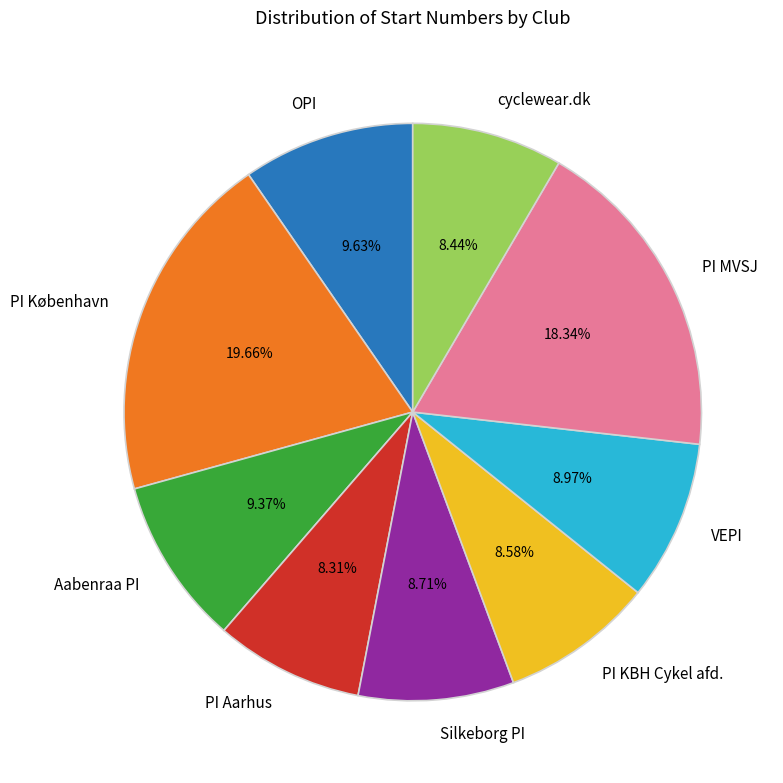

Which slice is the largest?

PI København